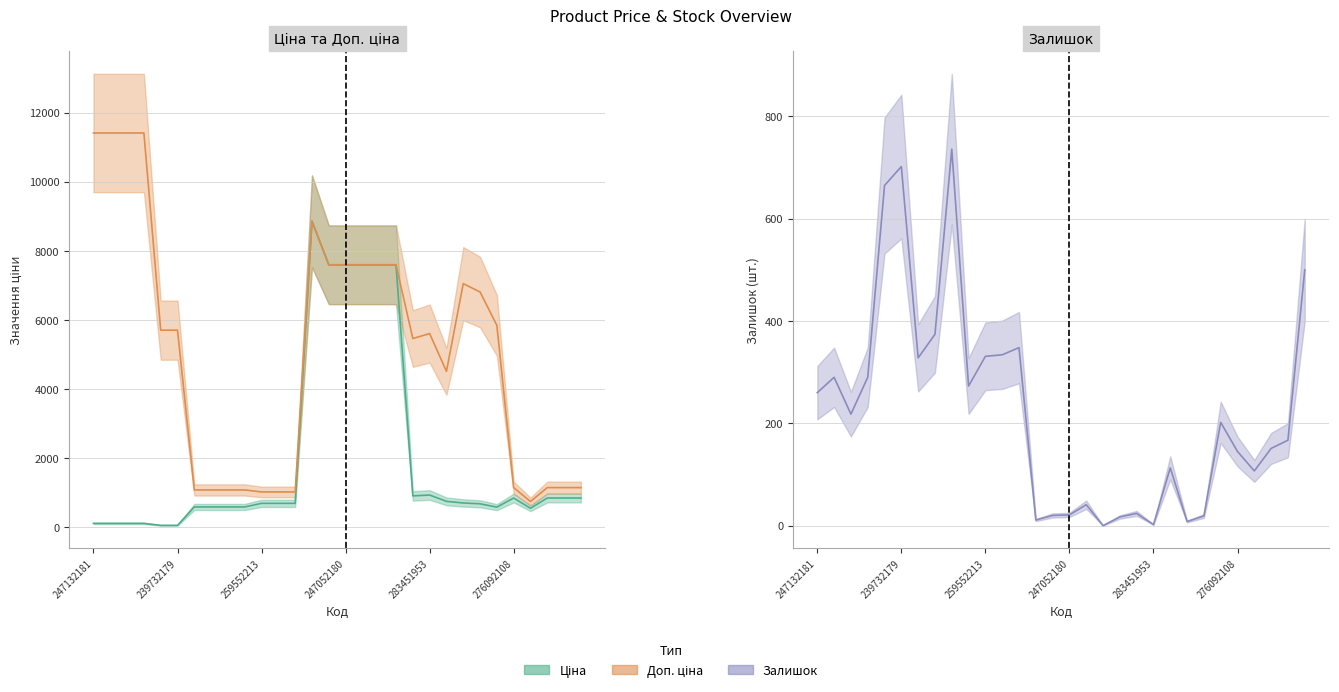

True or false: Доп. ціна and Ціна intersect in this chart.

False